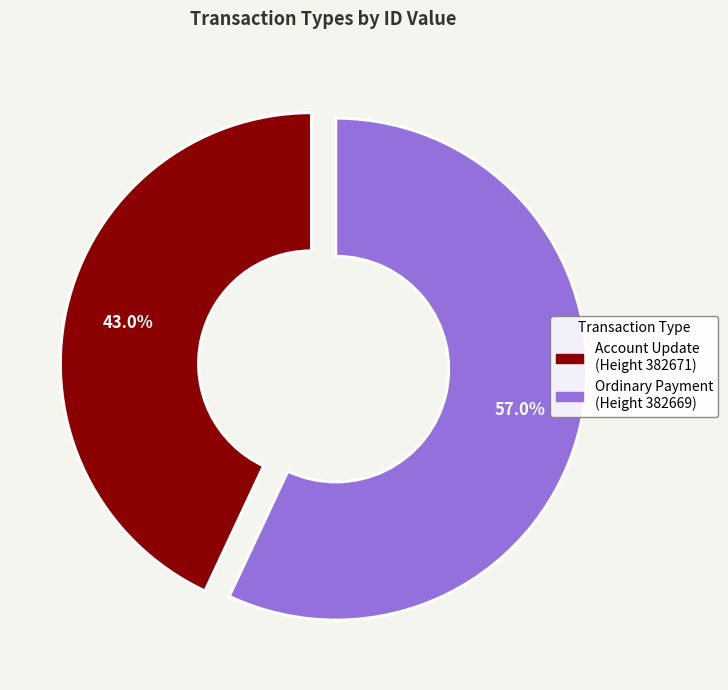

Which has a higher value, Ordinary Payment (Height 382669) or Account Update (Height 382671)?

Ordinary Payment (Height 382669)